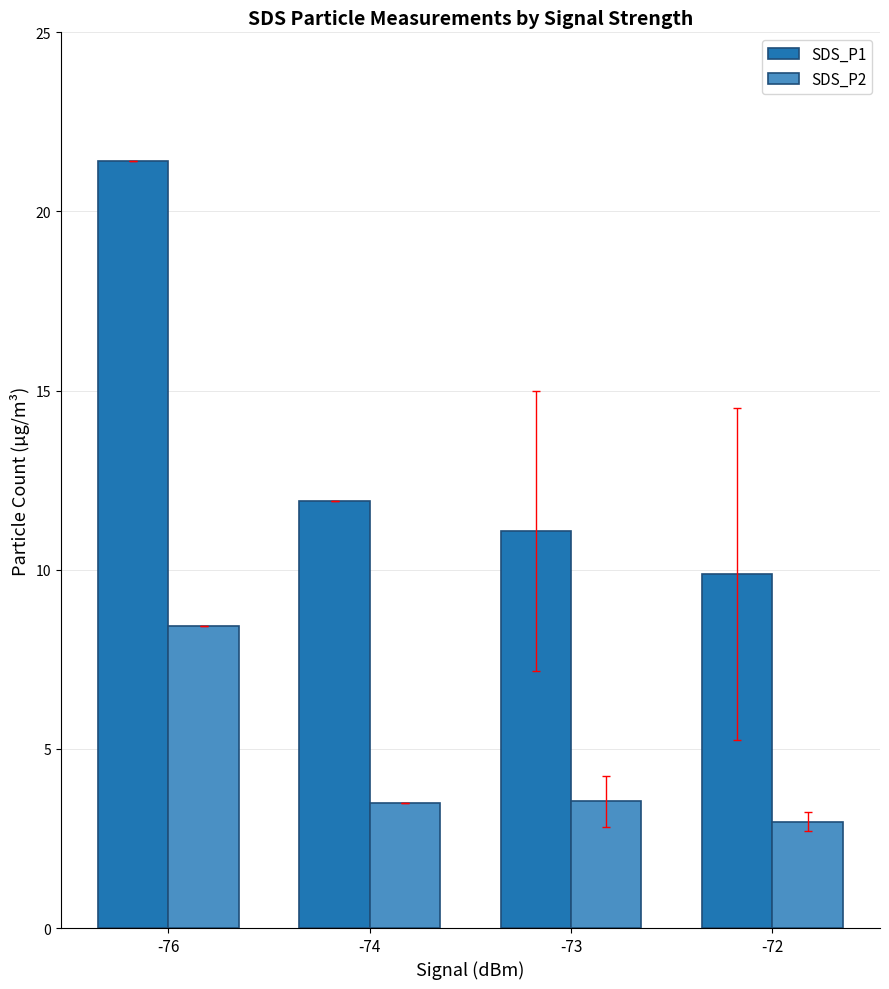

The SDS_P2 series shows 3.5 at -73. True or false?

True